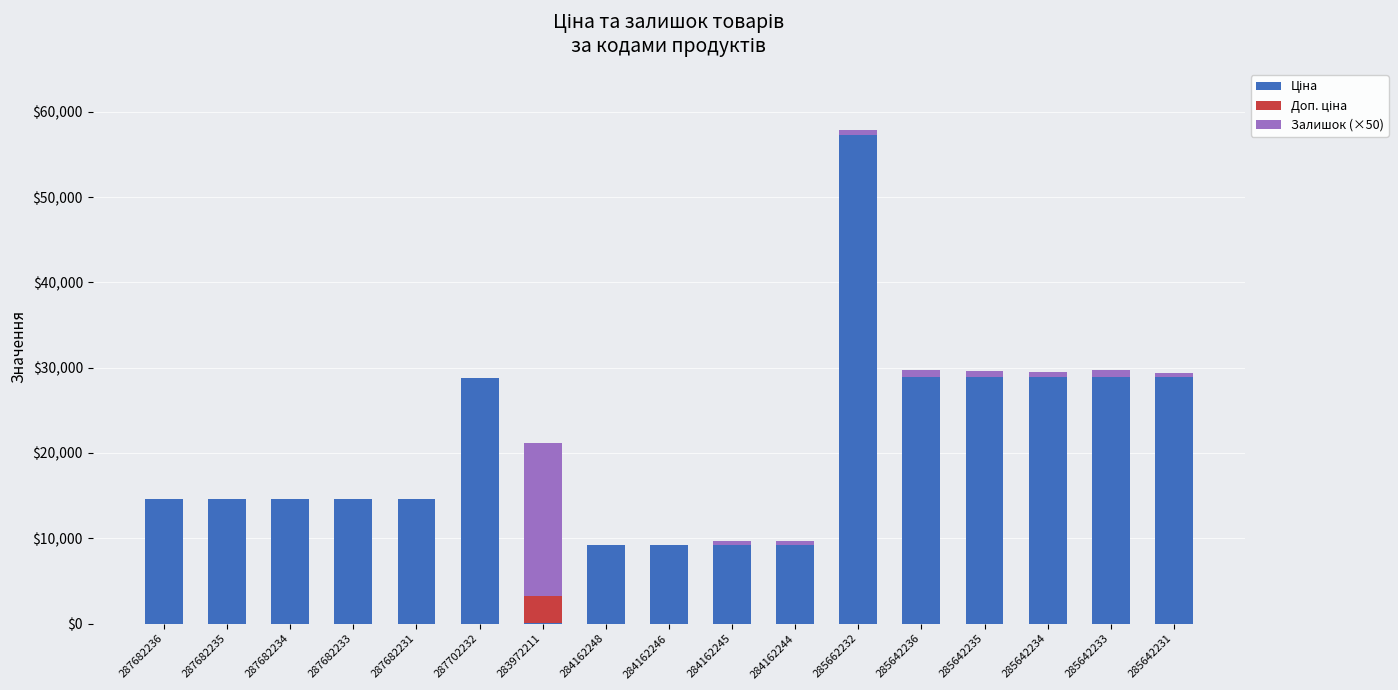

At which category is the sum across all series the highest?

285662232